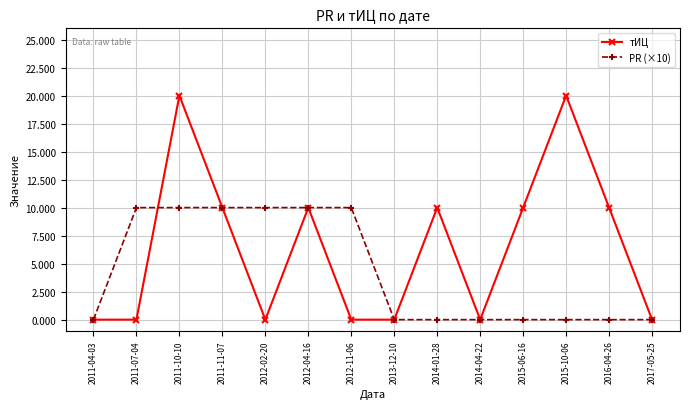

Which series has the widest spread of values?

тИЦ